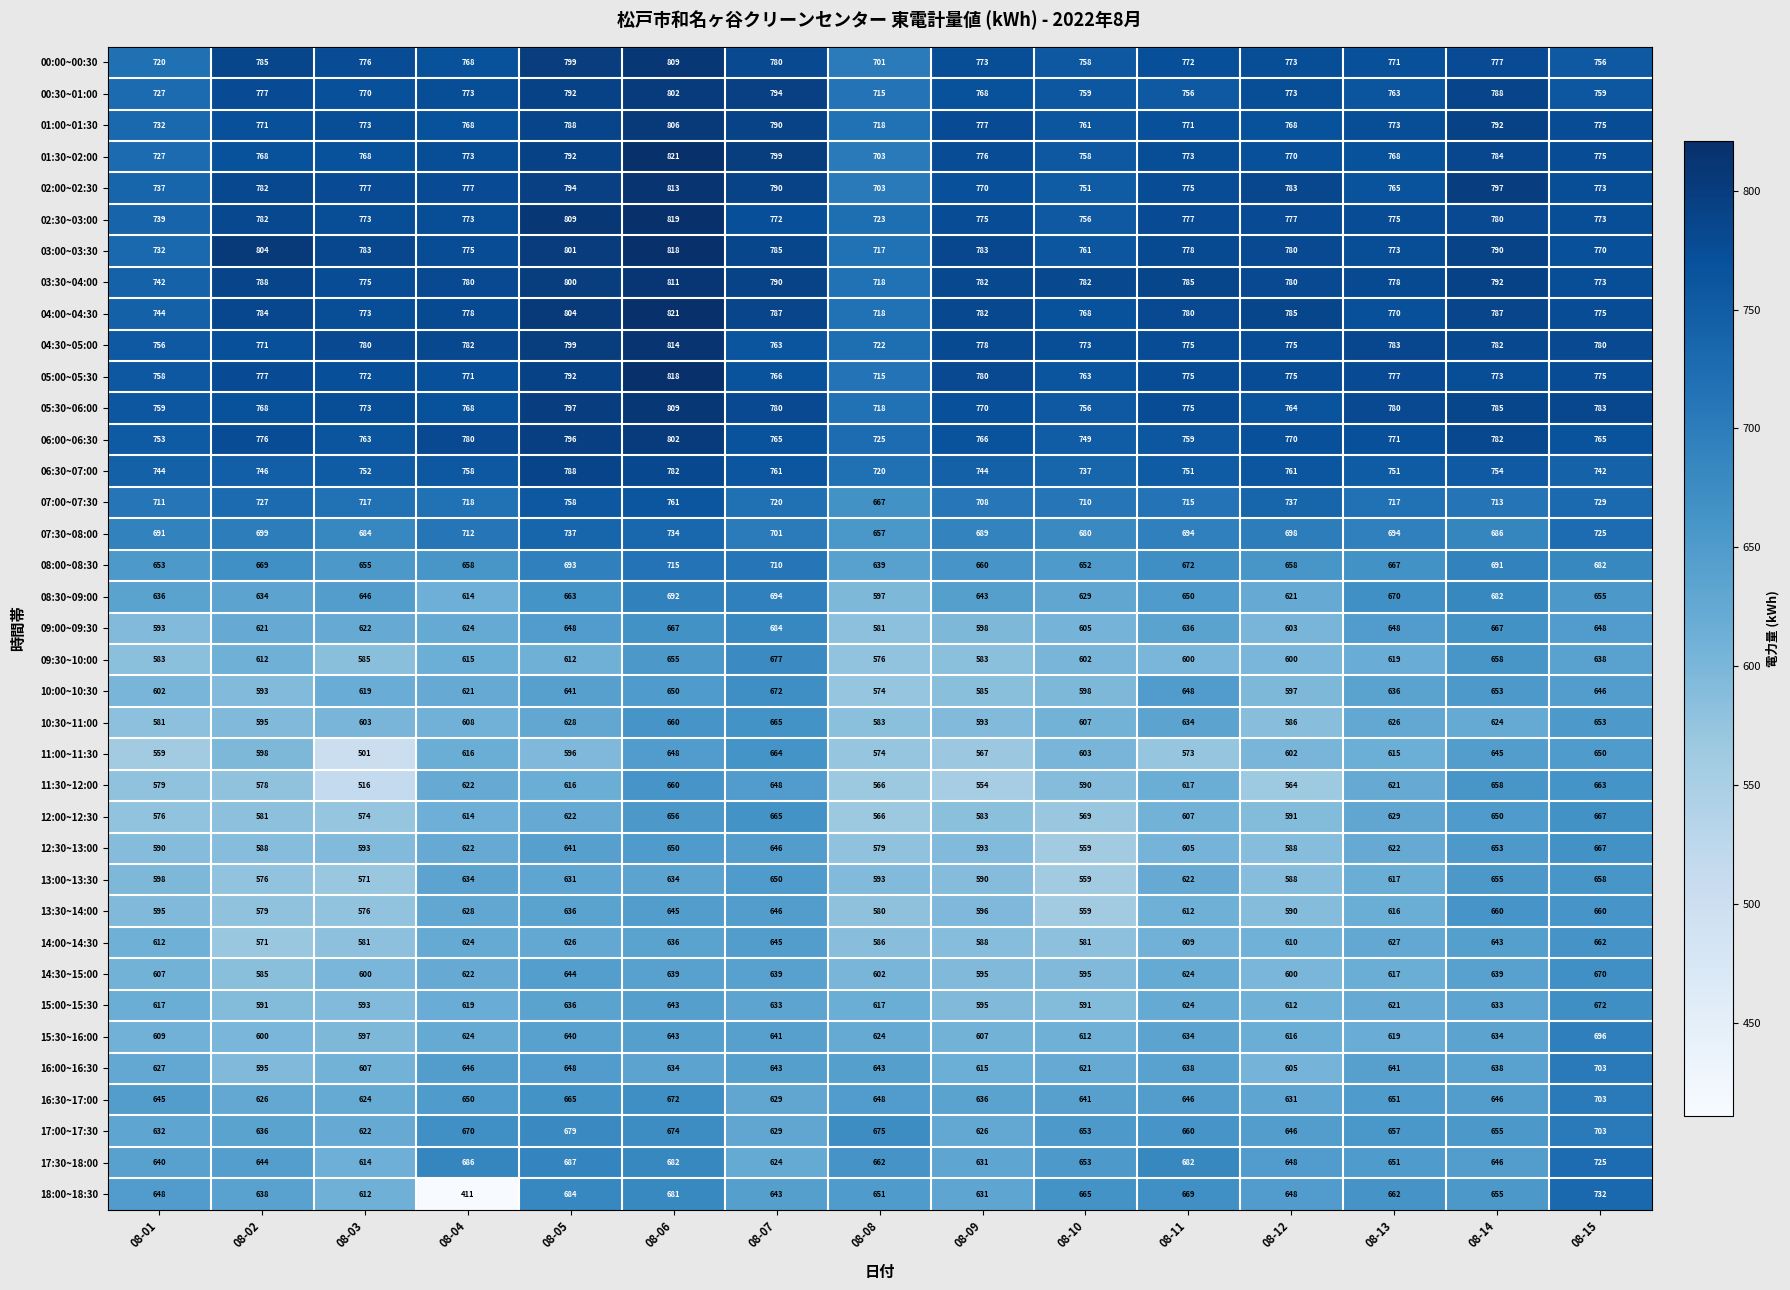

The 06:00~06:30 series shows 219 at 08-01. True or false?

False